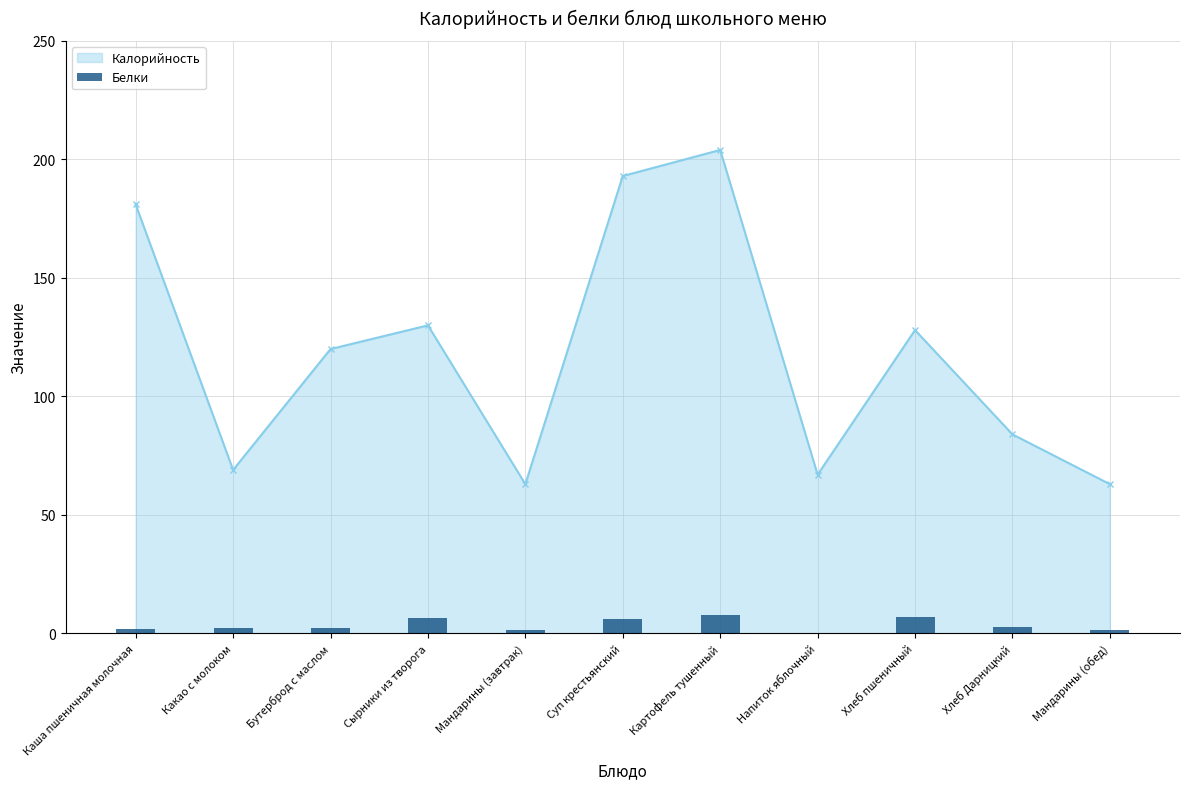

What is the approximate value of Калорийность at Картофель тушенный?

204